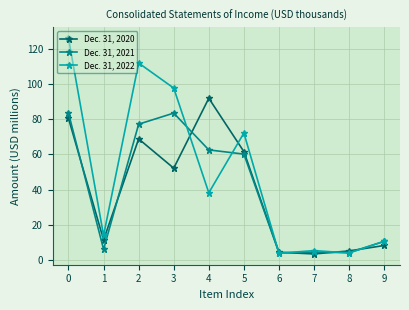

List the series in order of their peak value, lowest first.

Dec. 31, 2021, Dec. 31, 2020, Dec. 31, 2022